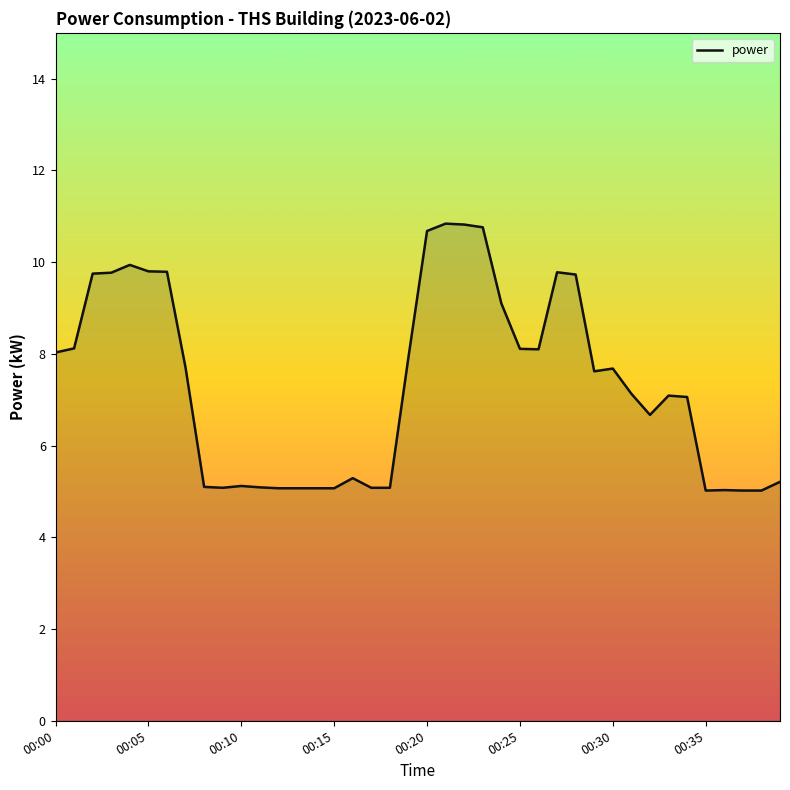

True or false: the data has more than 1 interior local peaks.

True